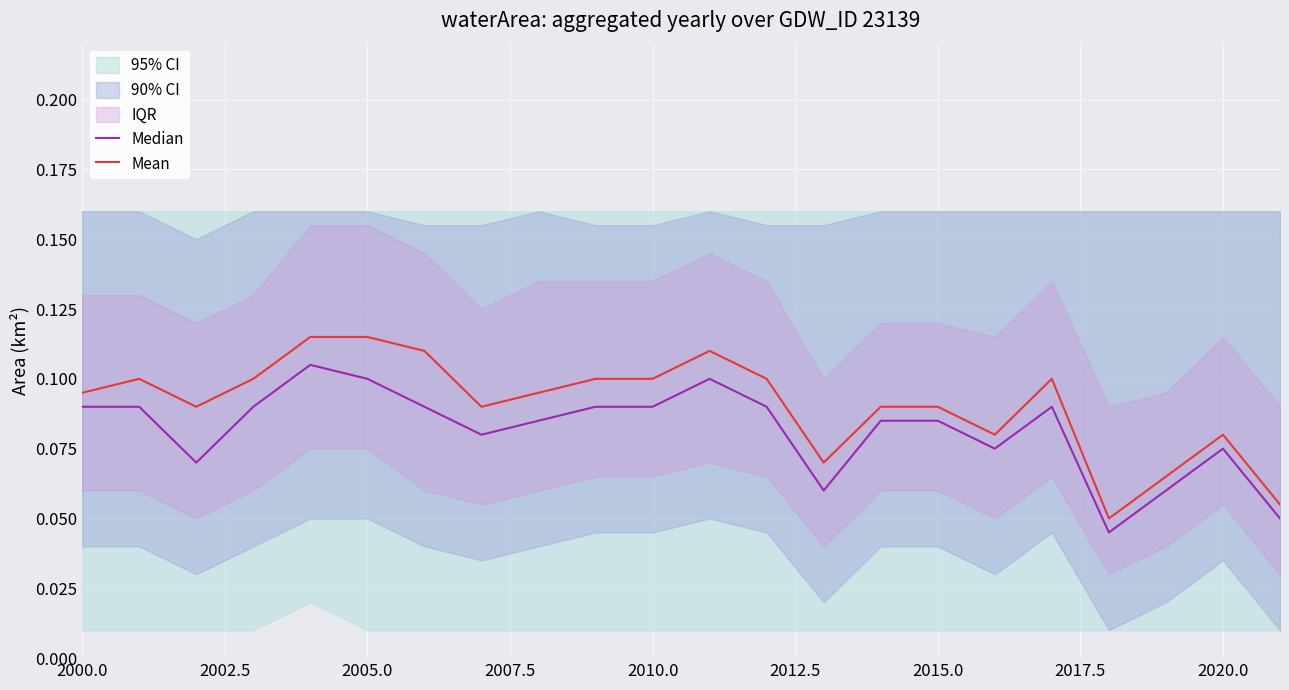

What is the difference between the maximum and minimum values in the Median series?

0.1